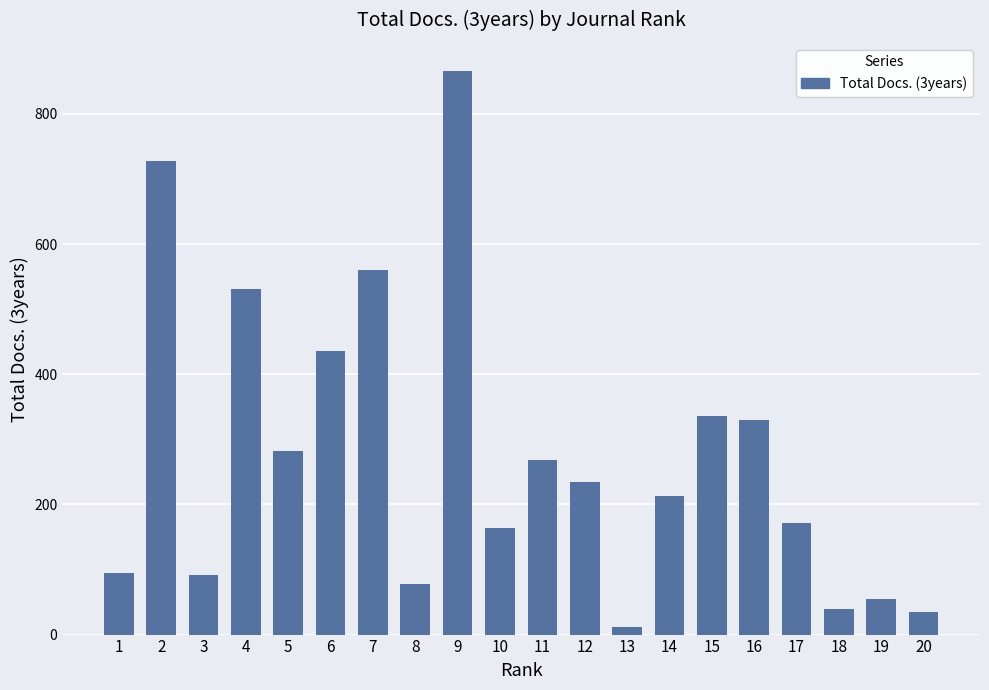

At which label does the data first exceed 235?

2